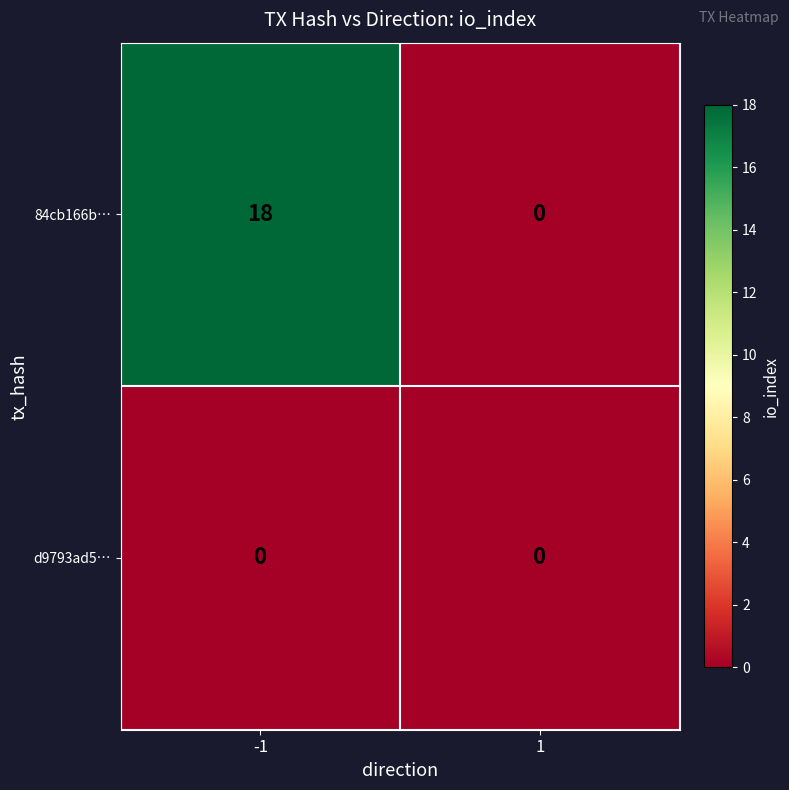

Rank the series at -1 from highest to lowest value.

84cb166b…, d9793ad5…